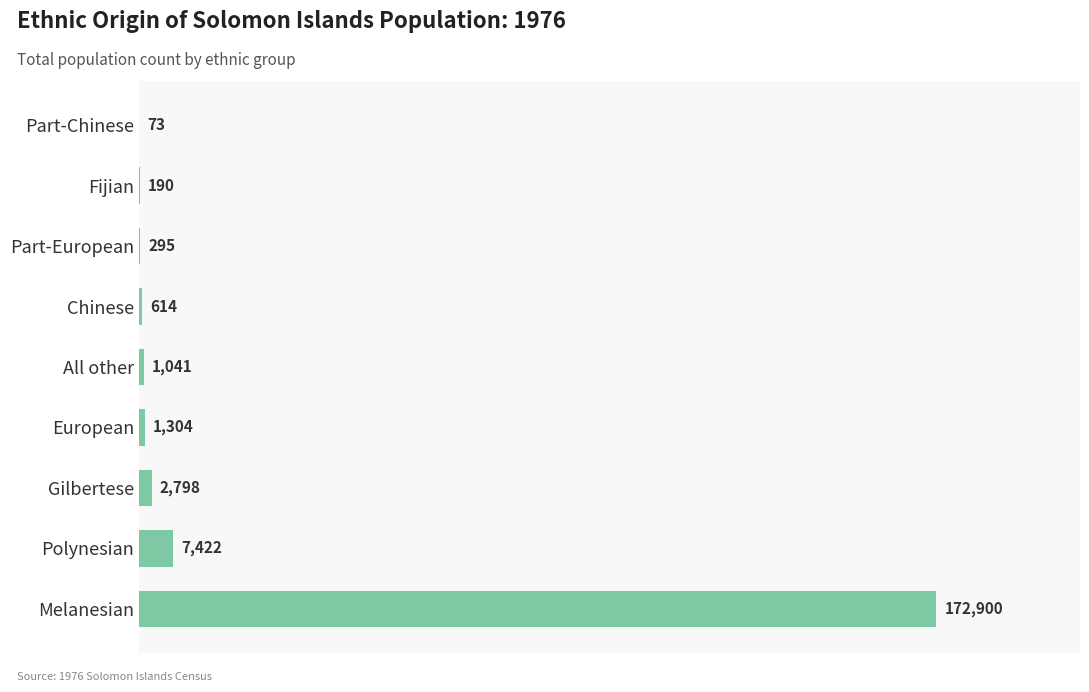

What is the change in value from Polynesian to Fijian?

-7232